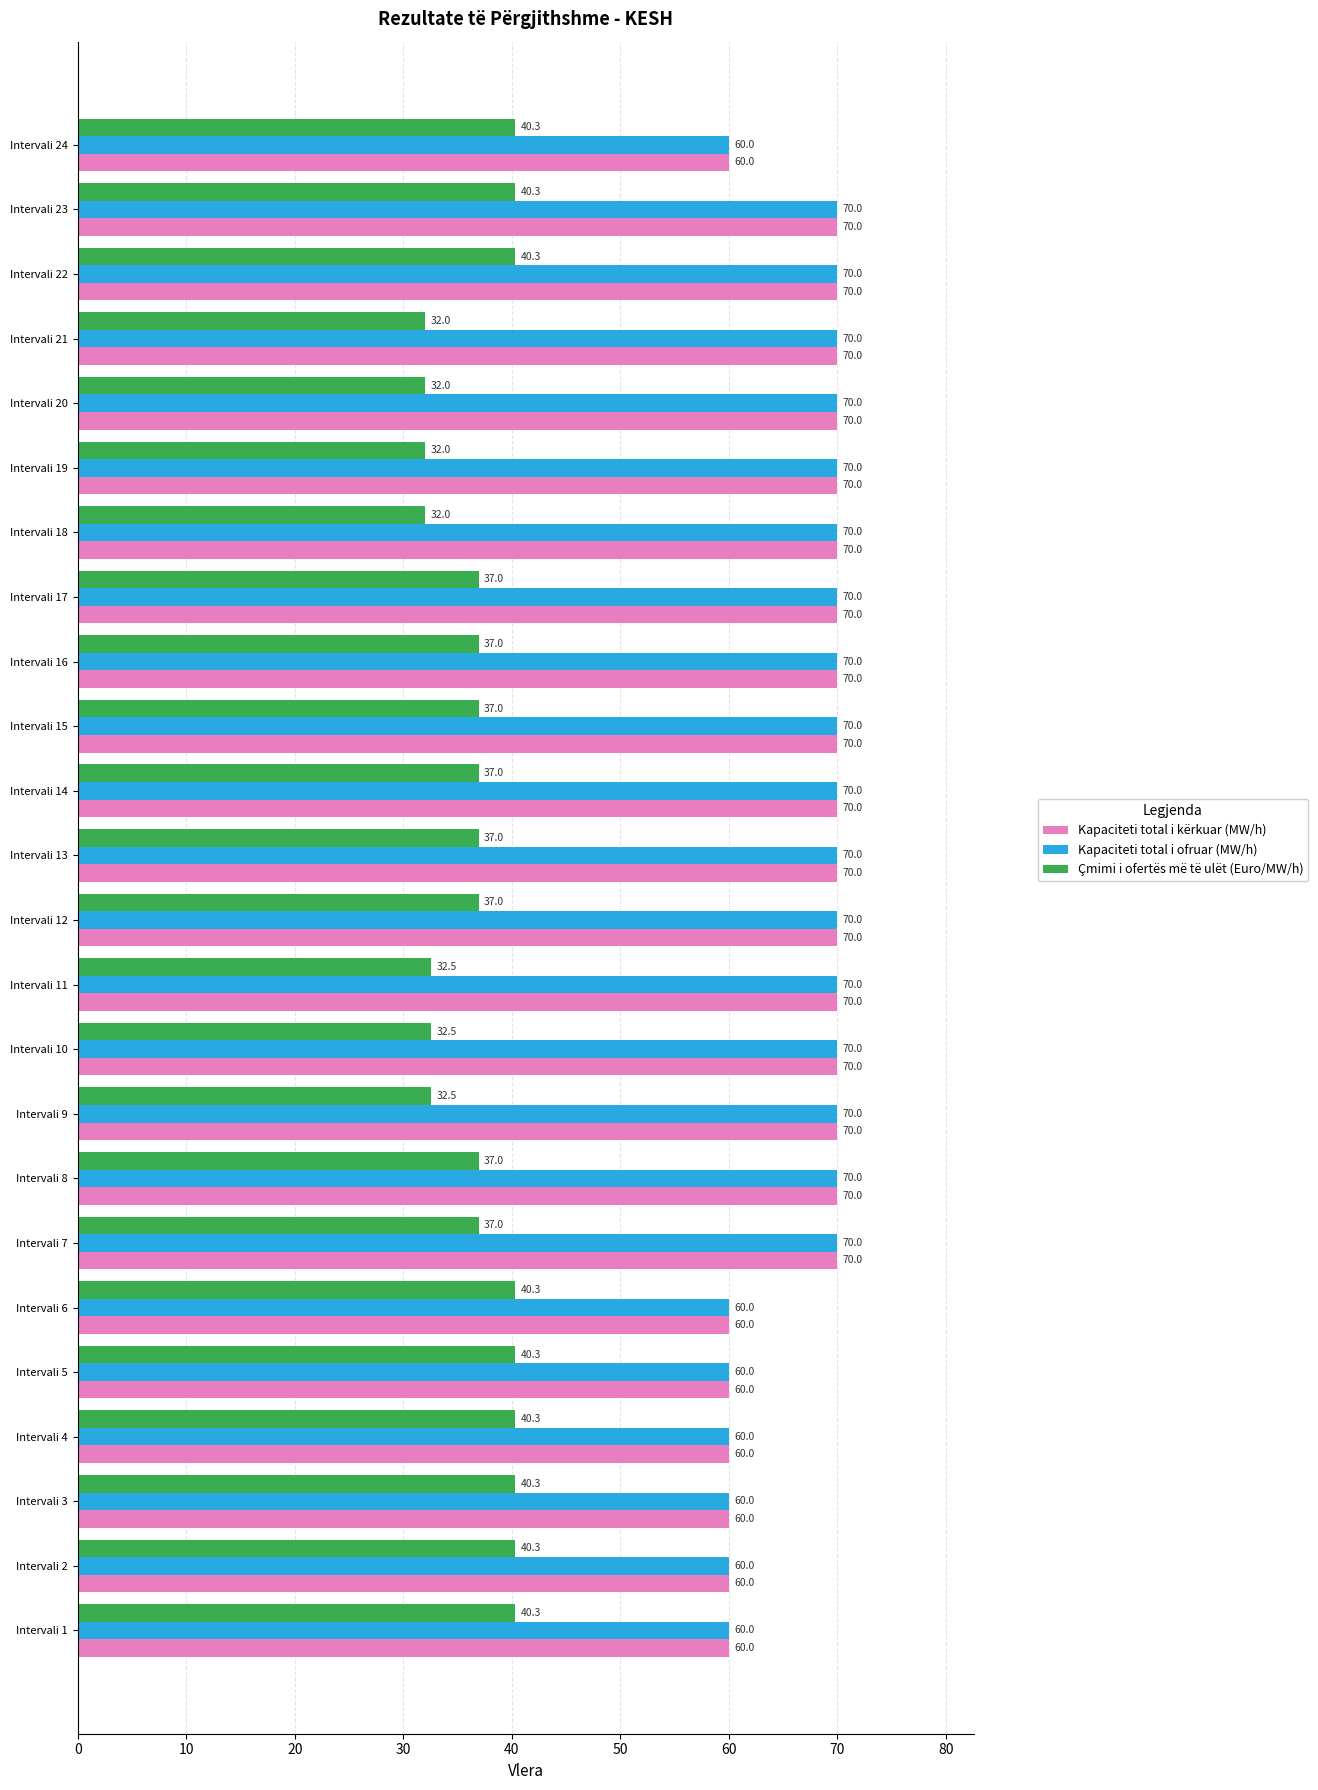

Is the value of Kapaciteti total i ofruar (MW/h) at Intervali 11 greater than the value of Çmimi i ofertës më të ulët (Euro/MW/h) at Intervali 8?

Yes